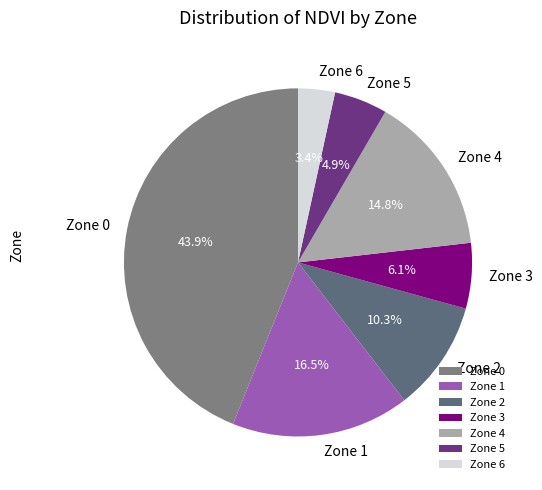

What is the ratio of the value at Zone 1 to the value at Zone 2?

1.6